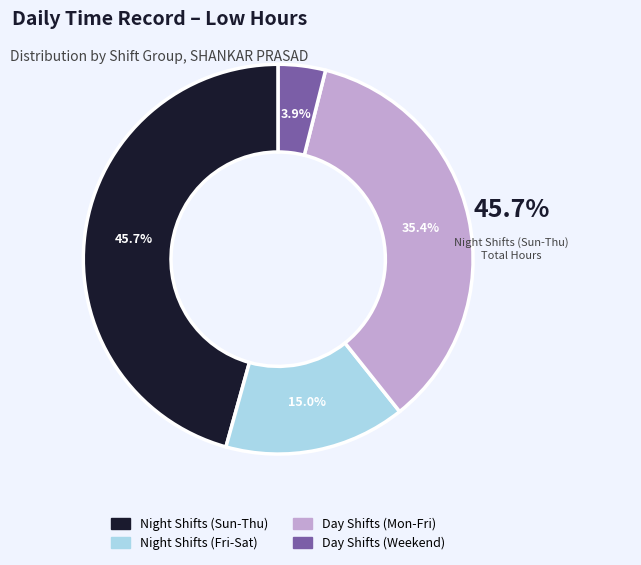

How many slices are in this pie chart?

4